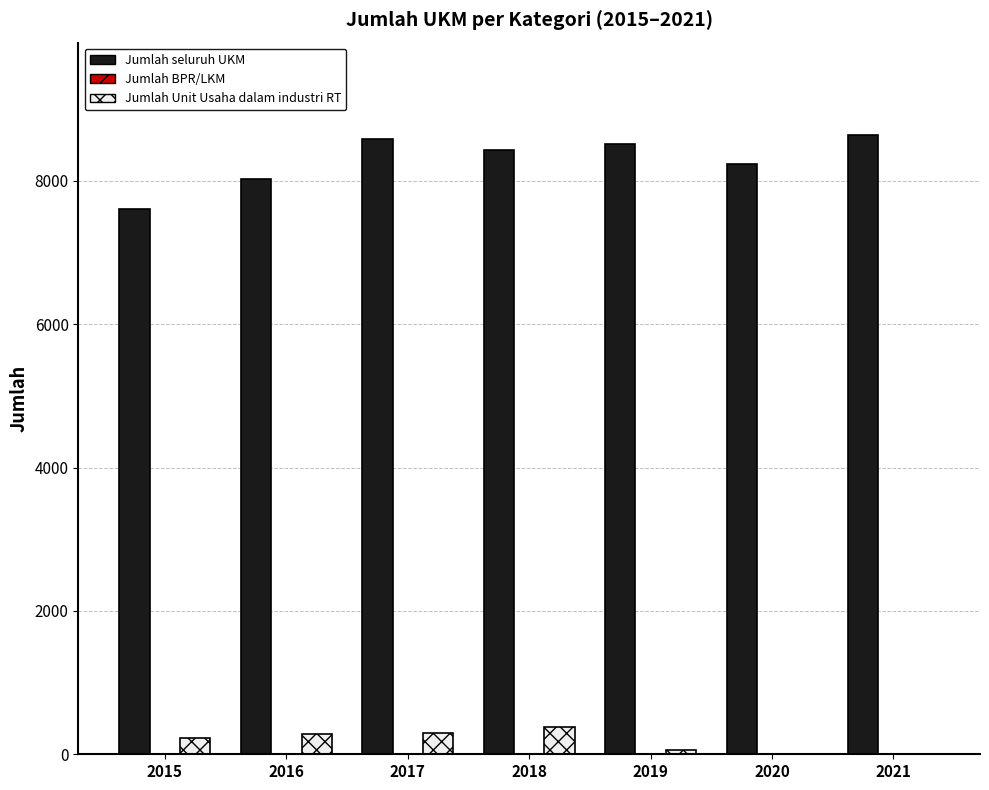

Count the number of categories in the chart.

7